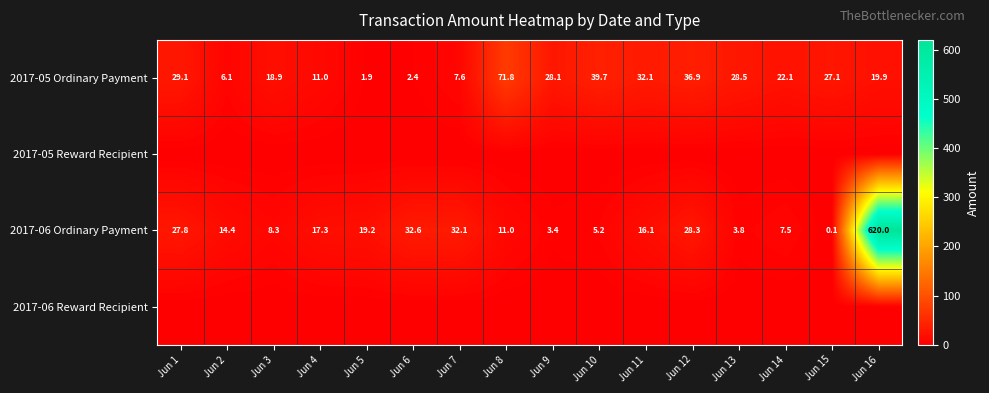

How many data points in 2017-05 Ordinary Payment are less than 27?

8